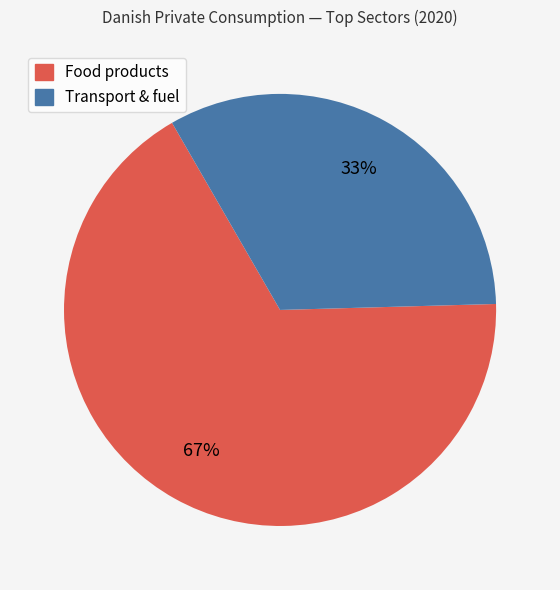

To the nearest percent, what is the difference between the largest and smallest slice percentages?

34%